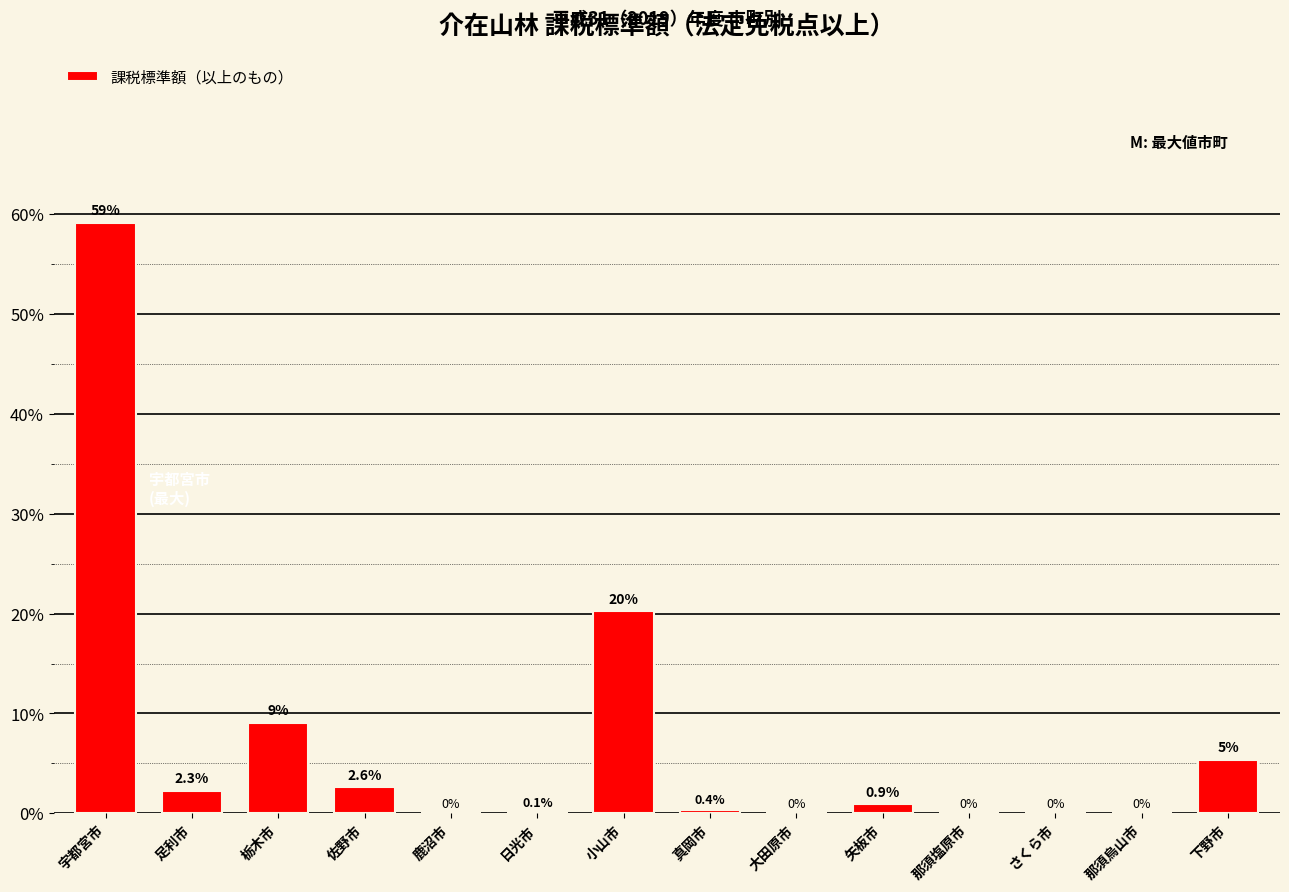

Which label corresponds to the largest value in the chart?

宇都宮市